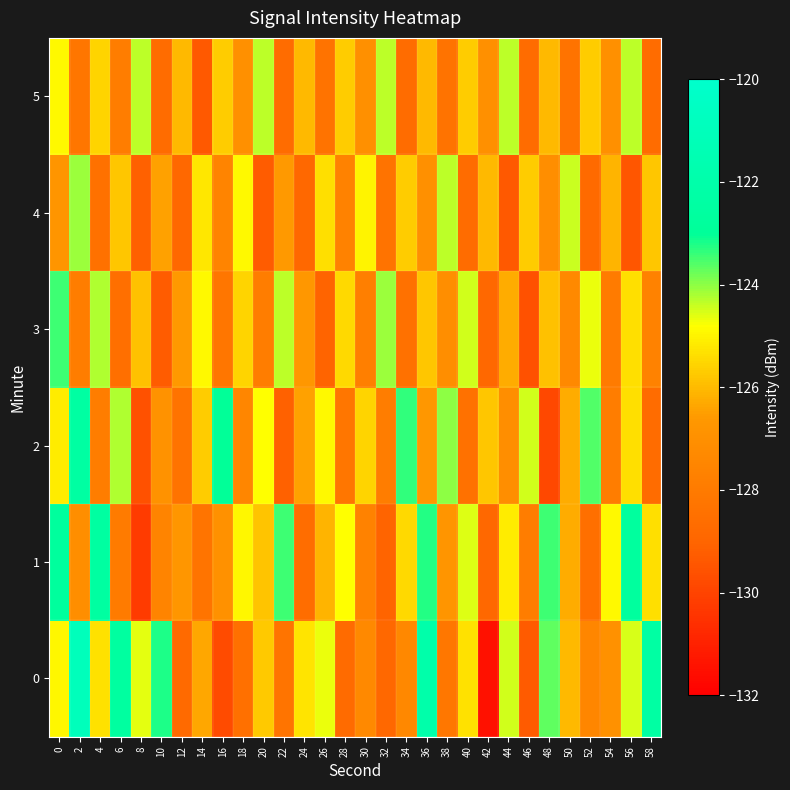

Which series changed the most between 14 and 36?

1